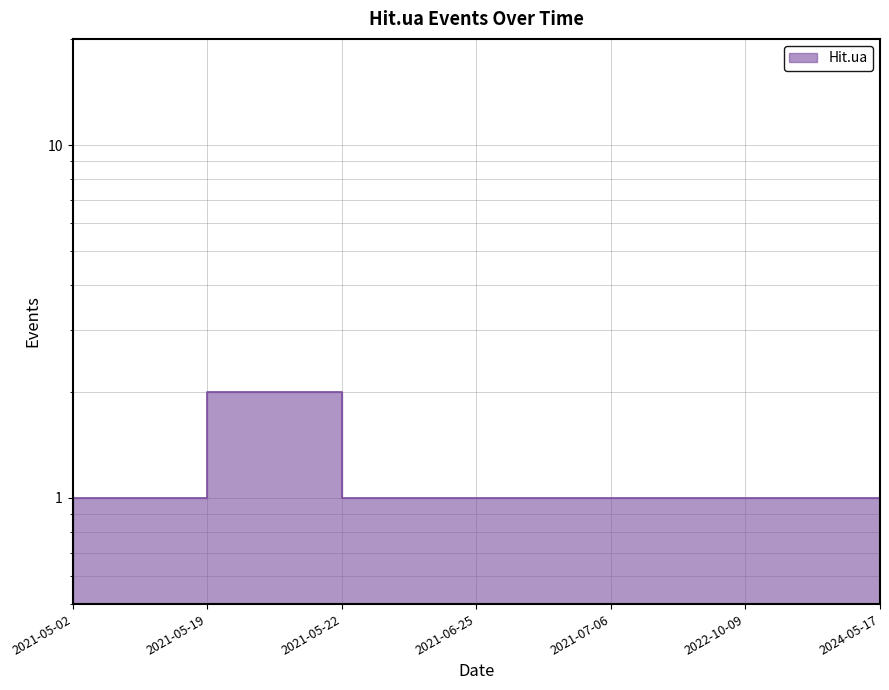

Rank the categories by value from lowest to highest.

2021-05-02, 2021-05-22, 2021-06-25, 2021-07-06, 2022-10-09, 2024-05-17, 2021-05-19